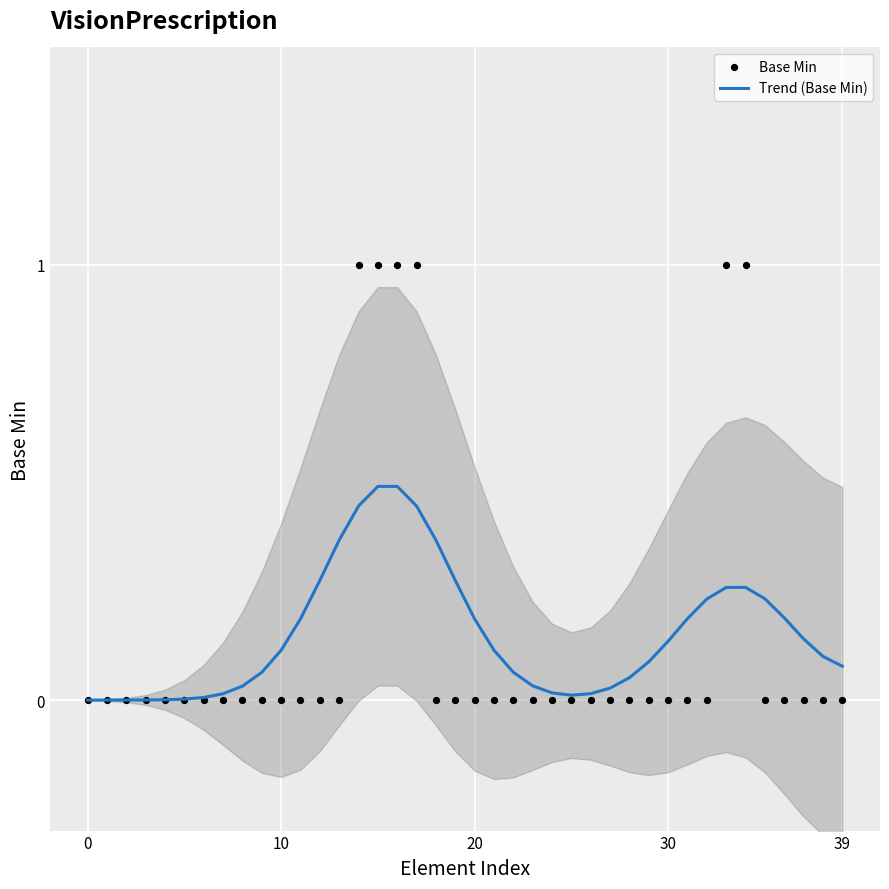

What are all the series names shown in the legend?

Trend (Base Min), Base Min